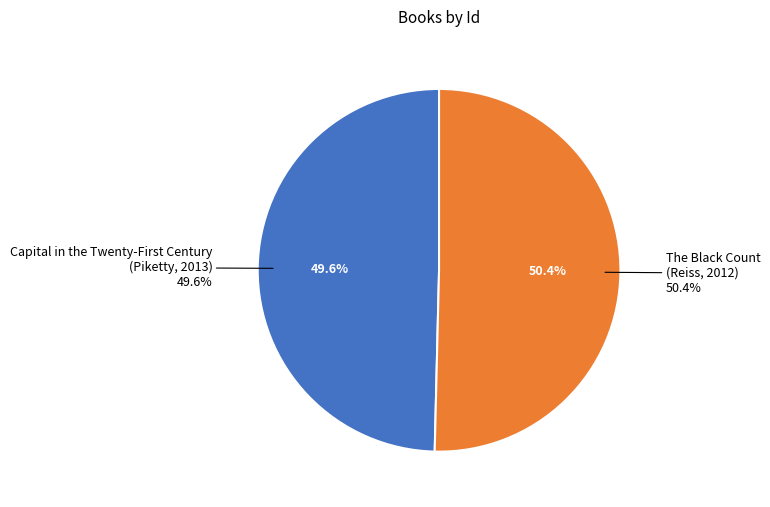

What is the majority slice?

The Black Count
(Reiss, 2012)